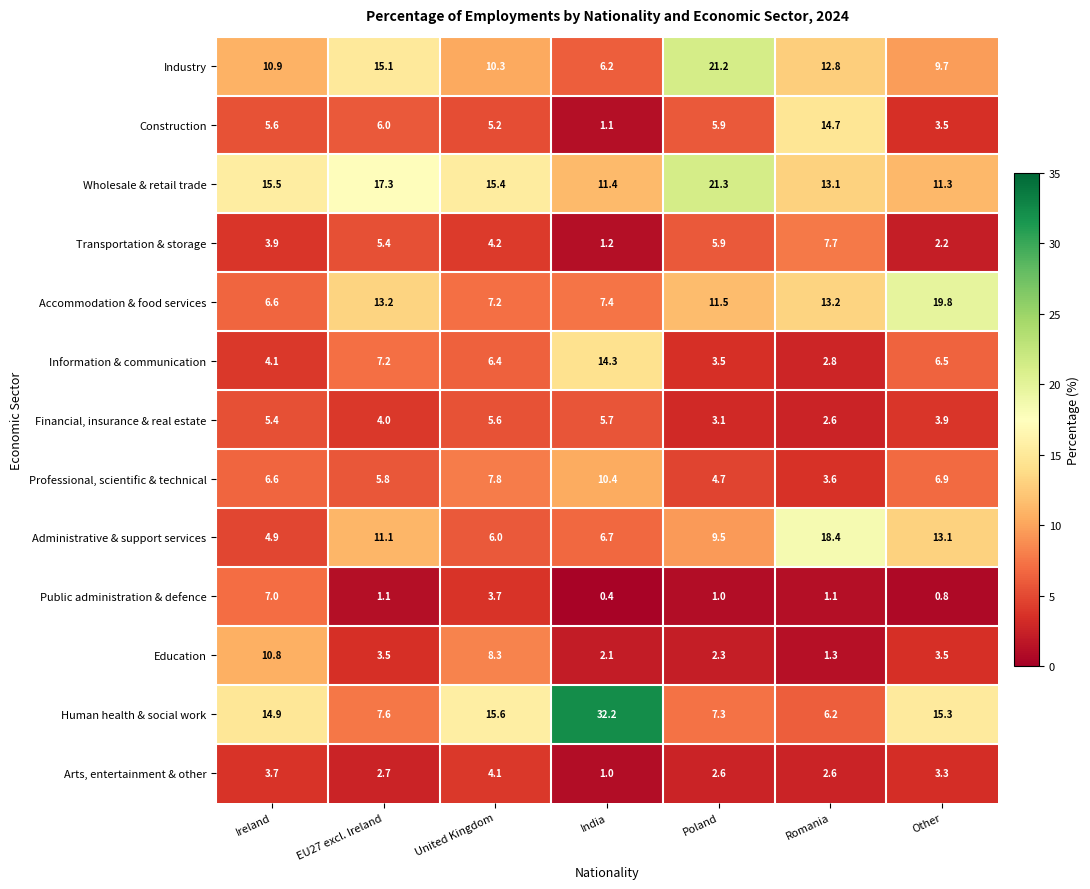

What is the total value across all series at Ireland?

99.9